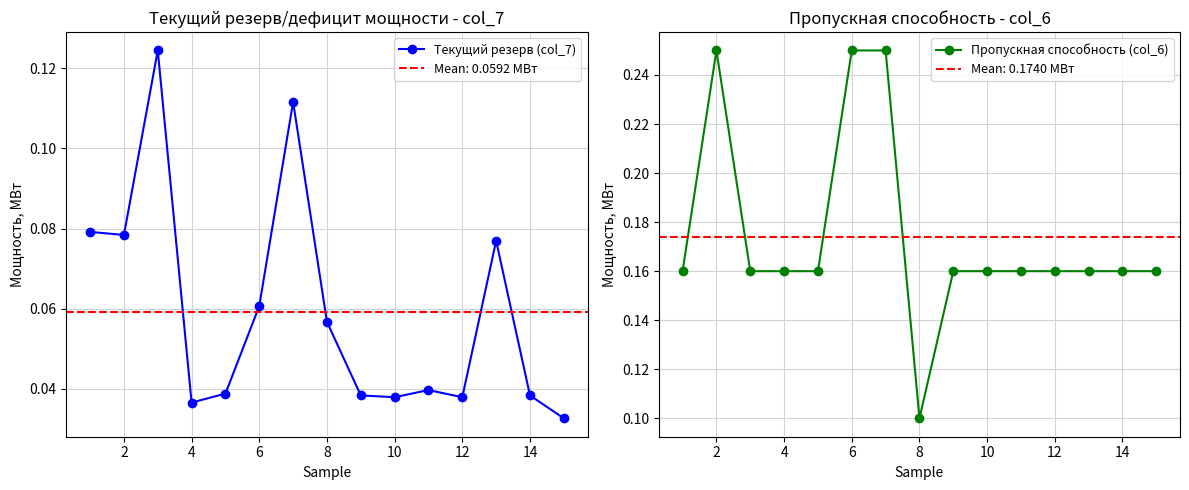

Count the Пропускная способность (col_6) values in the range 0 to 1.

15